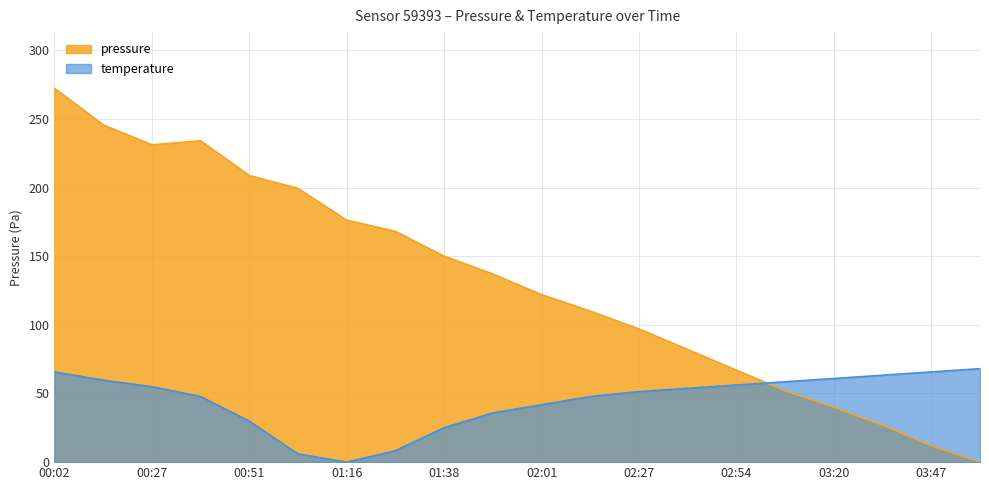

What is the sum of all temperature values?

900.6